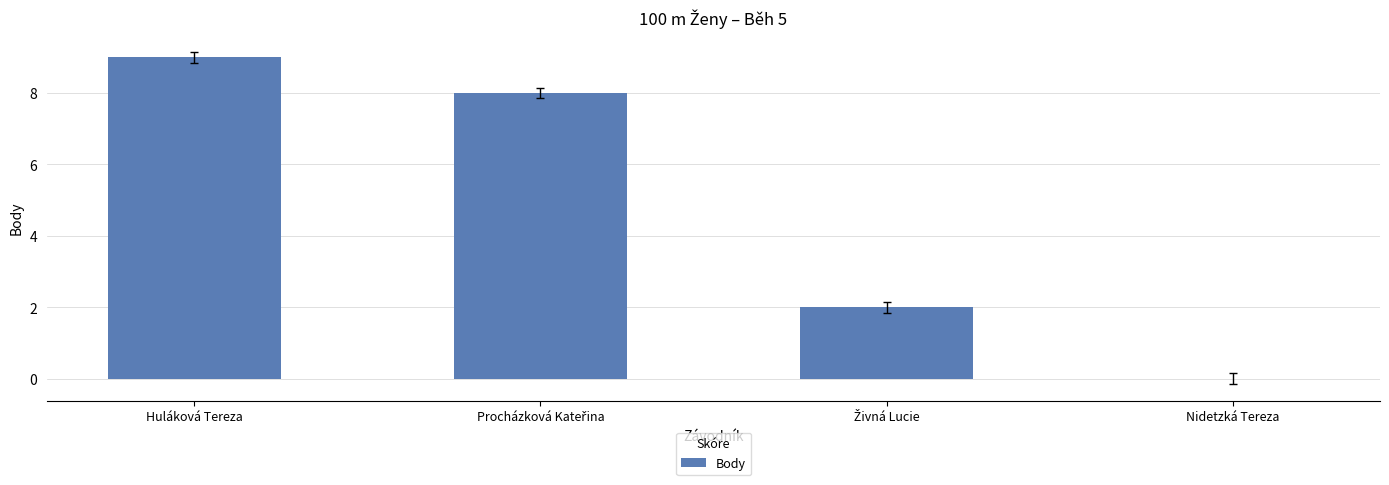

The value at Nidetzká Tereza is 0. True or false?

True